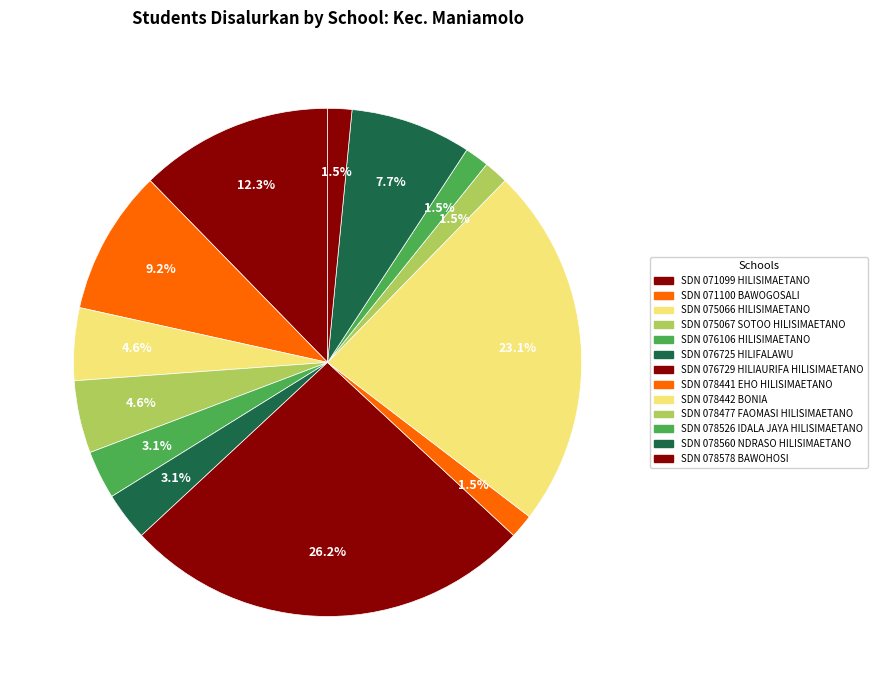

Count the number of slices in the pie.

13